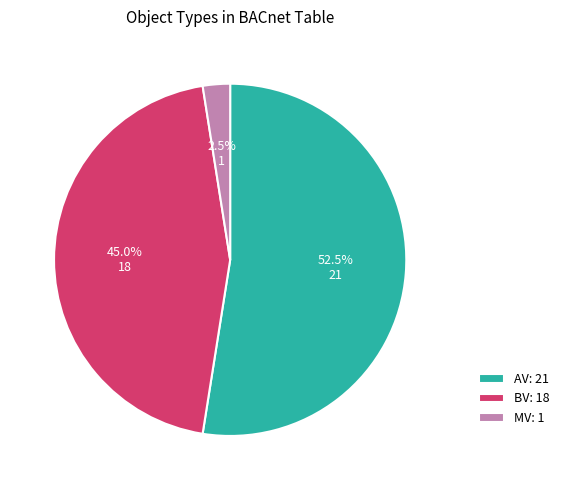

Rank the categories by value from lowest to highest.

MV: 1, BV: 18, AV: 21